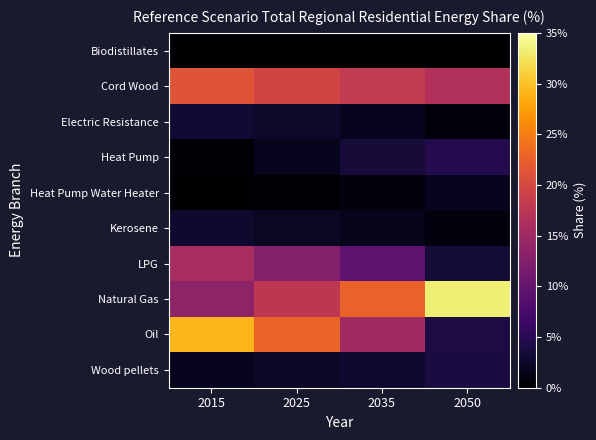

At 2035, list the series in order from largest to smallest.

Natural Gas, Cord Wood, Oil, LPG, Heat Pump, Wood pellets, Electric Resistance, Kerosene, Heat Pump Water Heater, Biodistillates